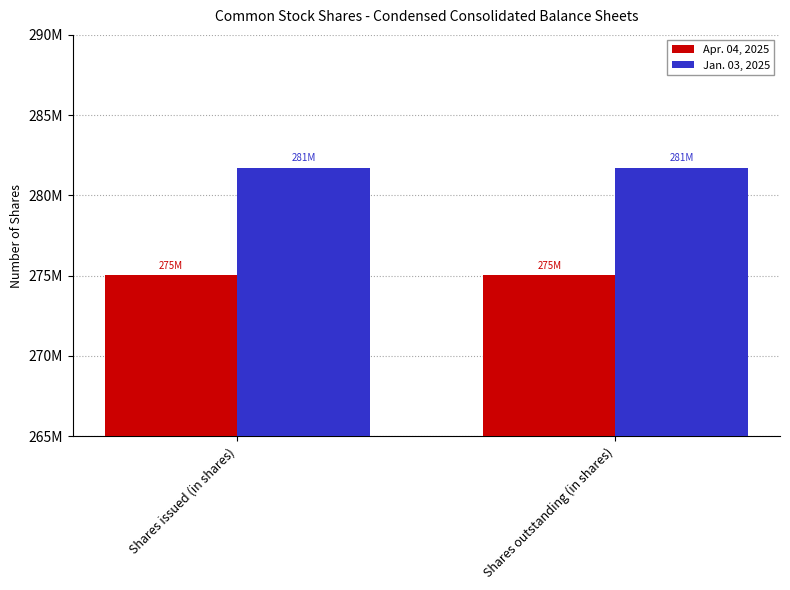

At which label is Jan. 03, 2025 closest to 281732000?

Shares issued (in shares)